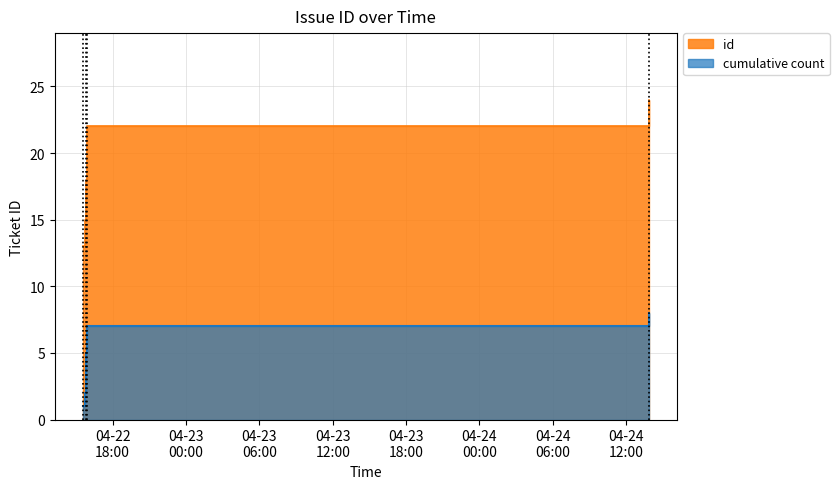

At which category does the chart reach its minimum across all series?

2009-04-22 15:35:06